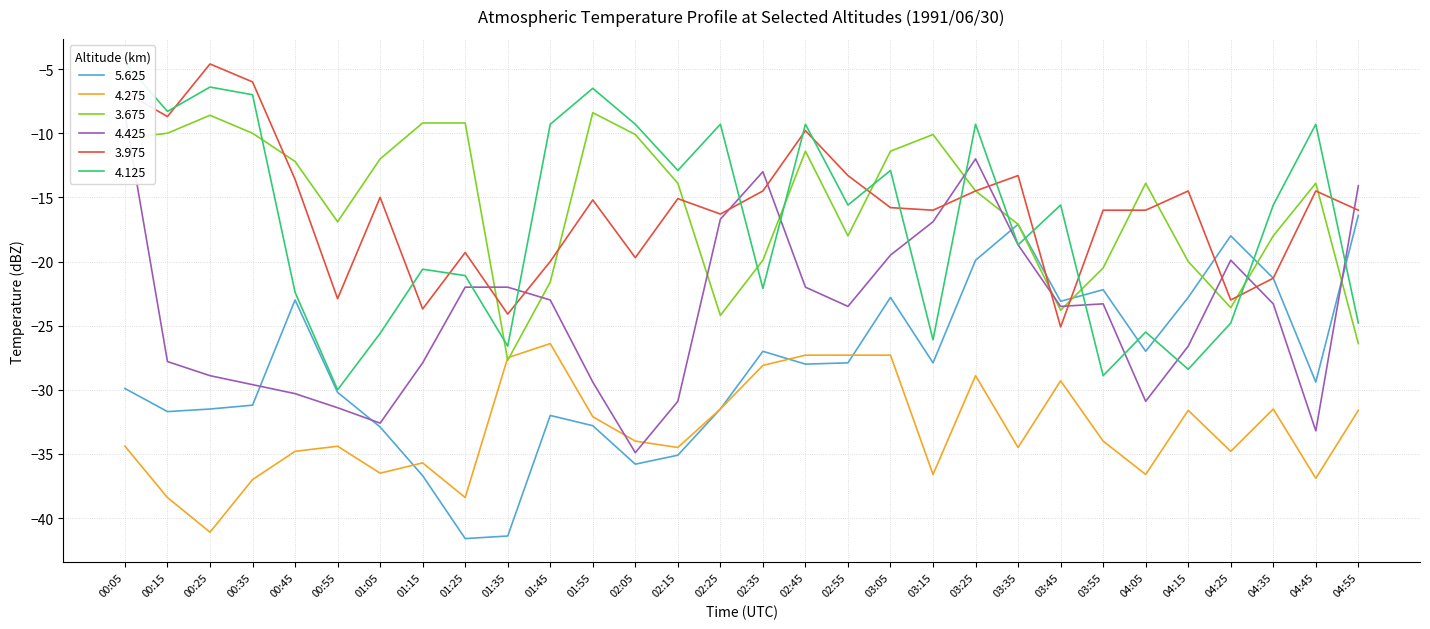

Which category has the highest value across all series?

00:05